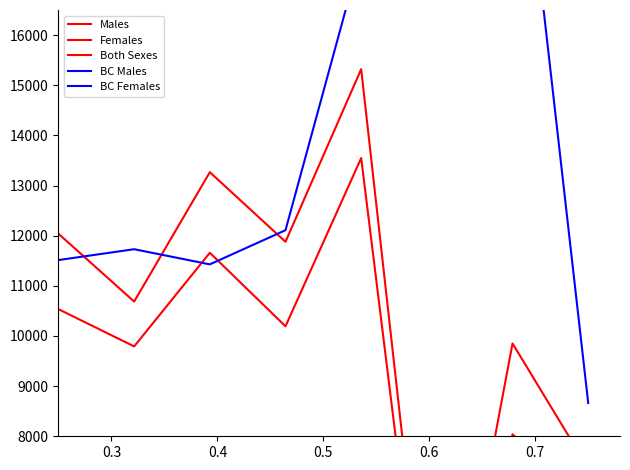

Between 0.3 and 0.7, which series saw the biggest shift?

BC Males